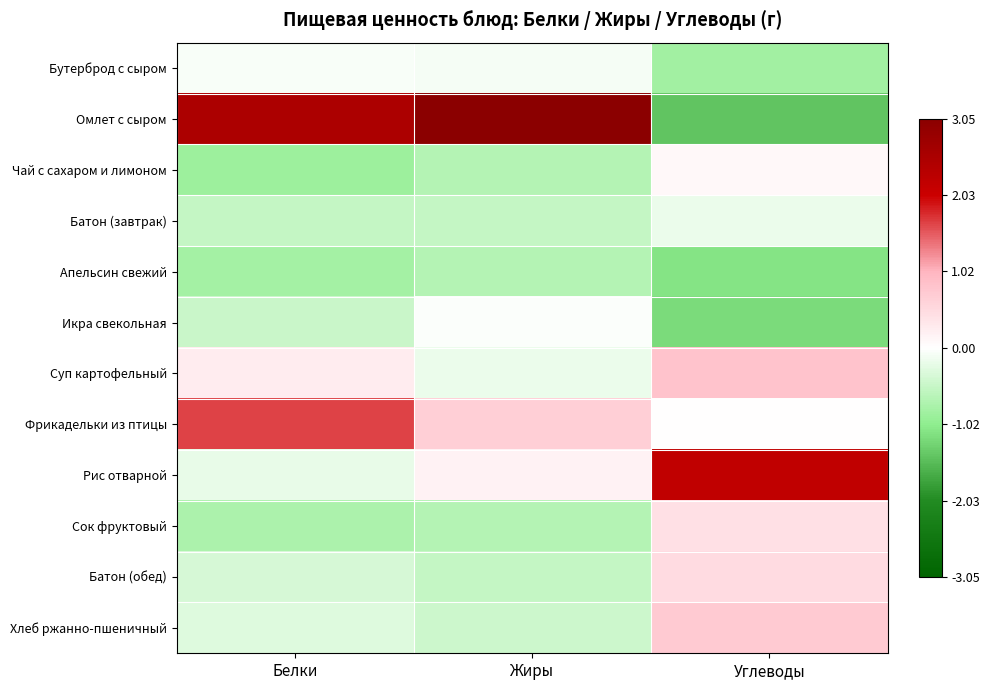

How many distinct data groups are displayed?

12